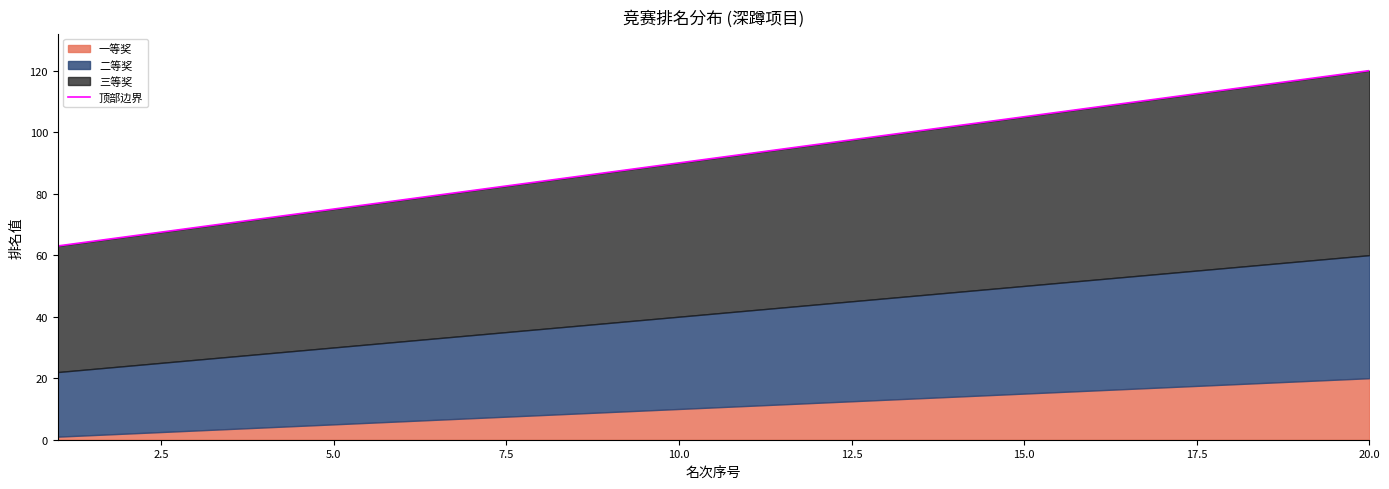

What is the maximum value shown in the chart?

120